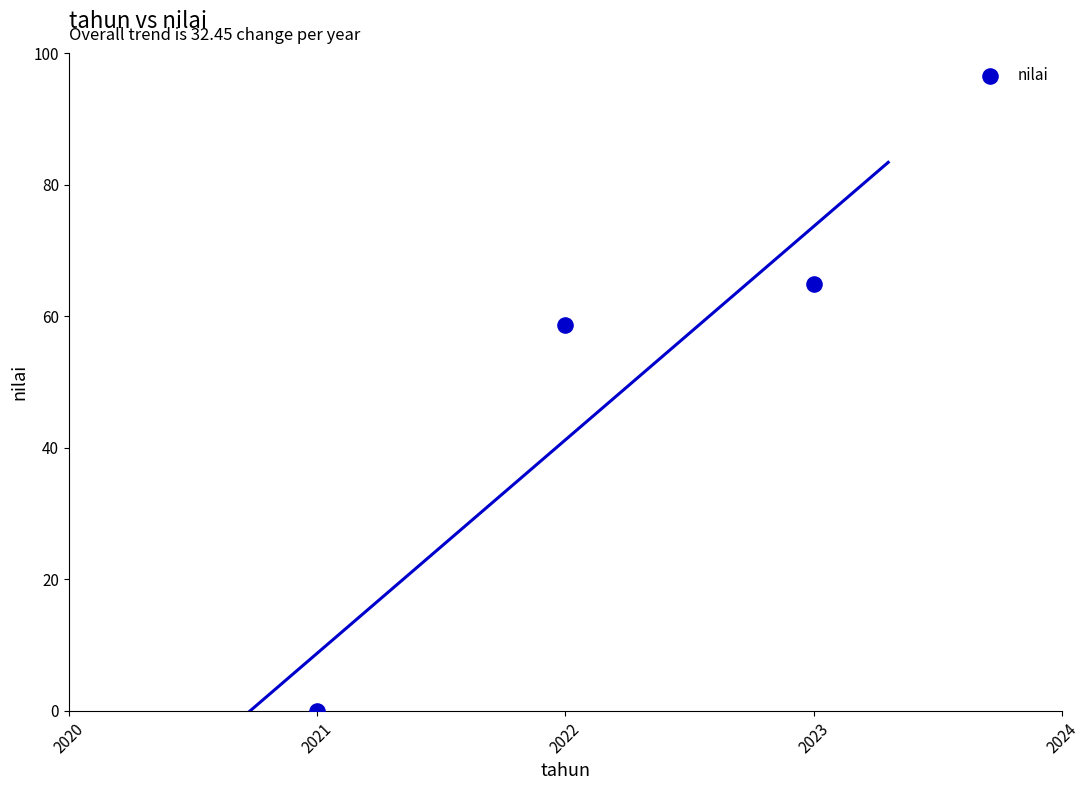

What Y value in the scatter plot is closest to 32?

58.7